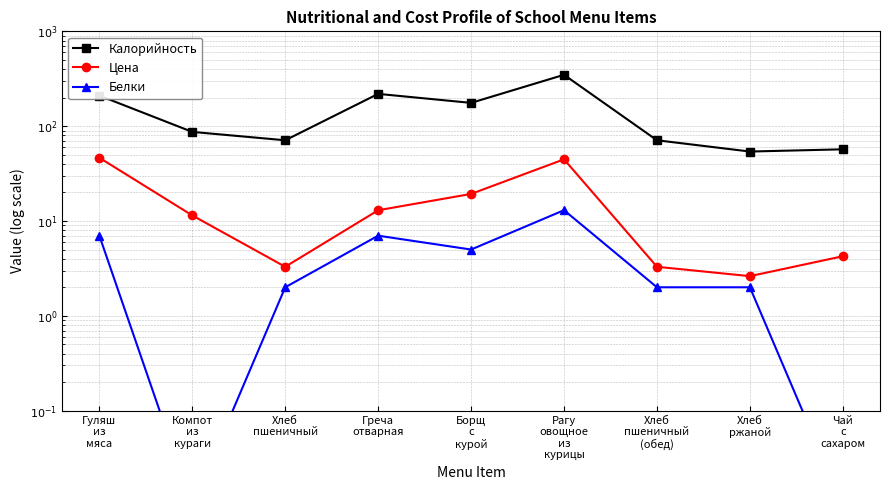

Which category has the highest value in the Калорийность series?

Рагу
овощное
из
курицы